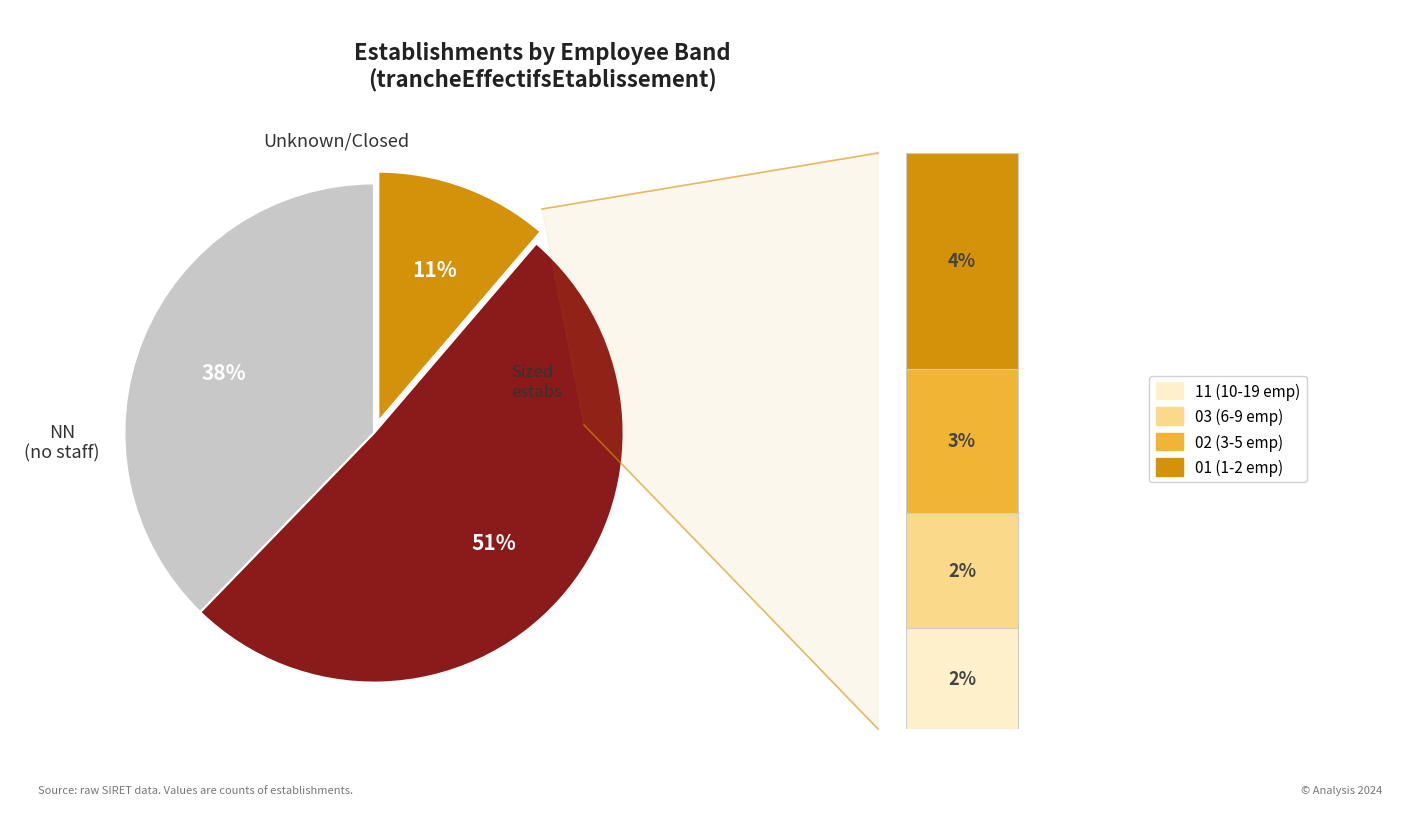

To the nearest percent, what is the average slice percentage?

17%